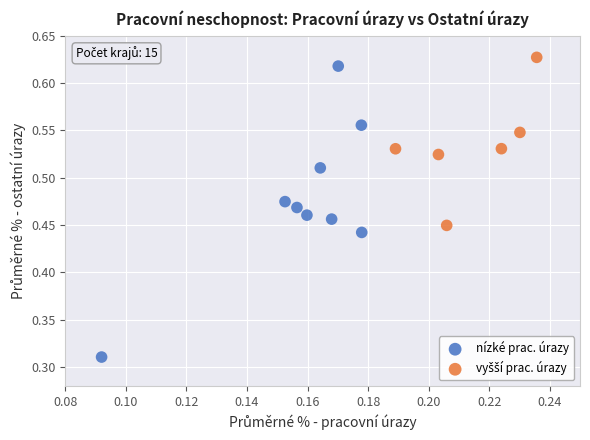

Which series reaches the minimum Y coordinate?

nízké prac. úrazy